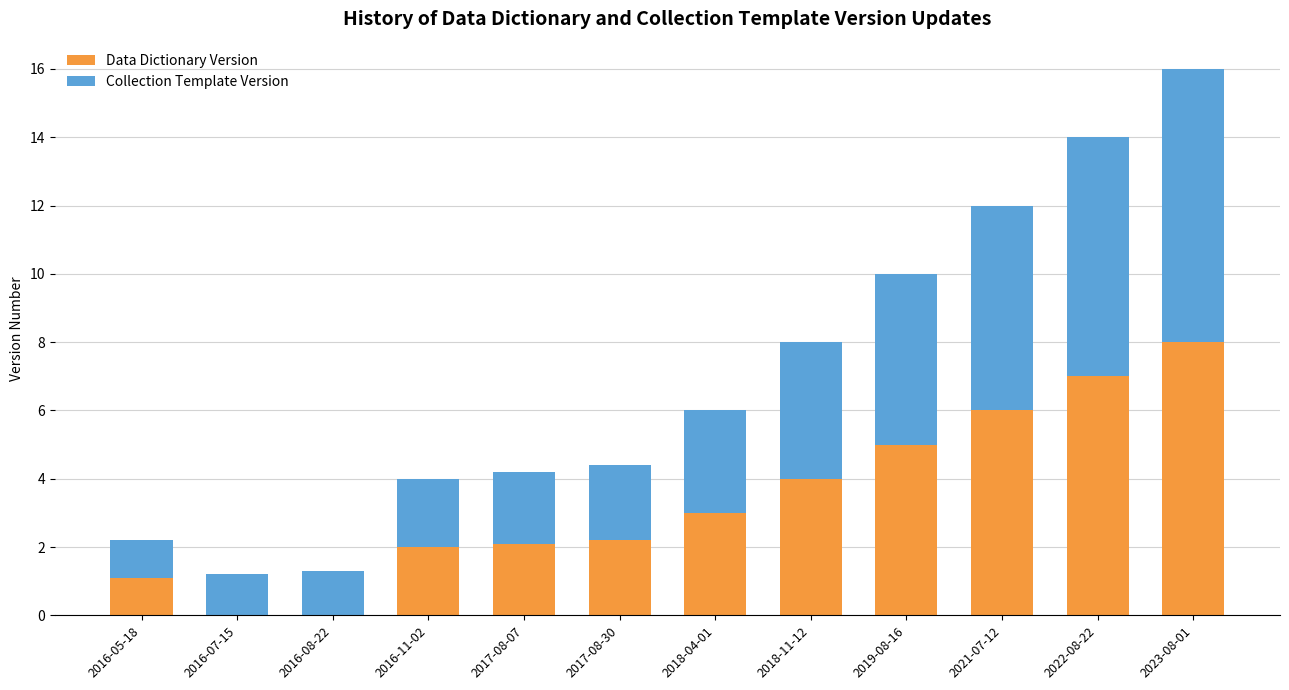

Reading left to right, list the values for the Data Dictionary Version series.

2016-05-18=1.1	2016-07-15=0.0	2016-08-22=0.0	2016-11-02=2.0	2017-08-07=2.1	2017-08-30=2.2	2018-04-01=3.0	2018-11-12=4.0	2019-08-16=5.0	2021-07-12=6.0	2022-08-22=7.0	2023-08-01=8.0